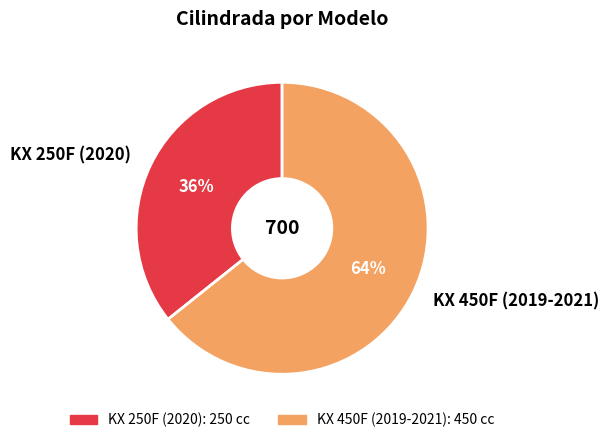

Does KX 450F (2019-2021) account for over 50% of the chart?

Yes